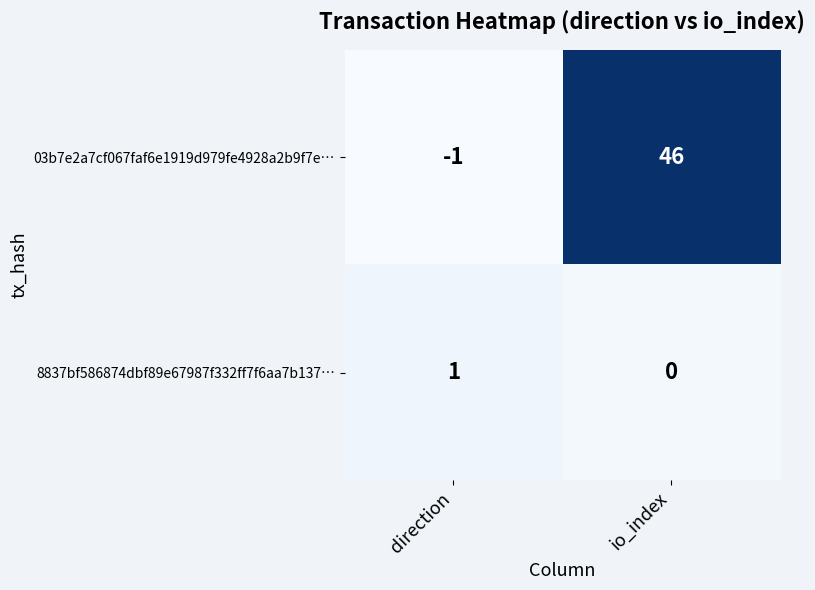

At which label does 03b7e2a7cf067faf6e1919d979fe4928a2b9f7e… reach its minimum?

direction